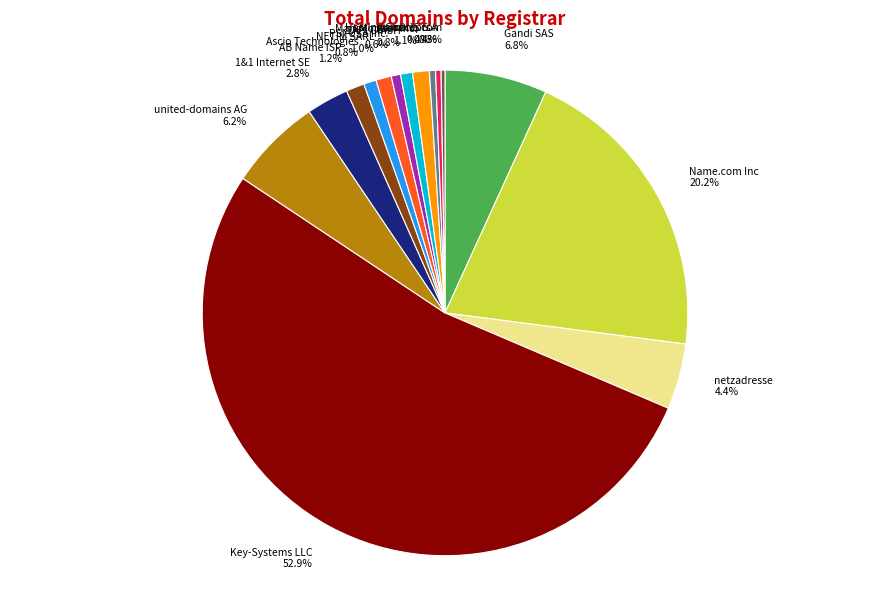

What portion of the pie excludes united-domains AG 6.2%?

93.8%